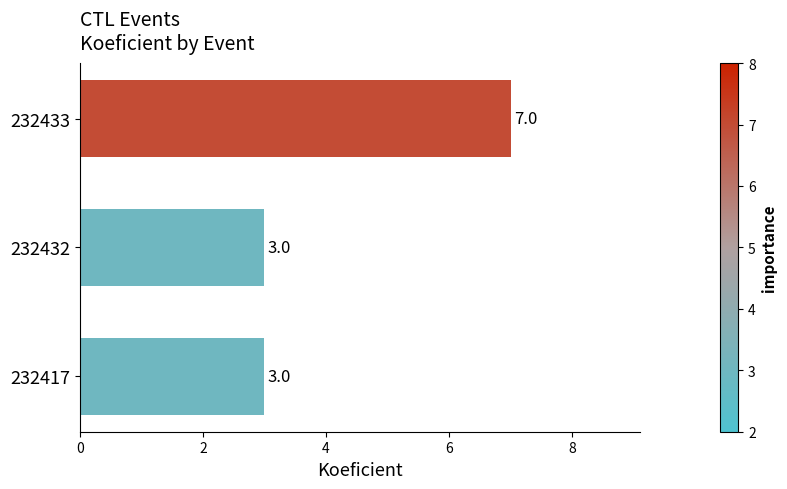

Is it true that the value at 232433 is 7?

True